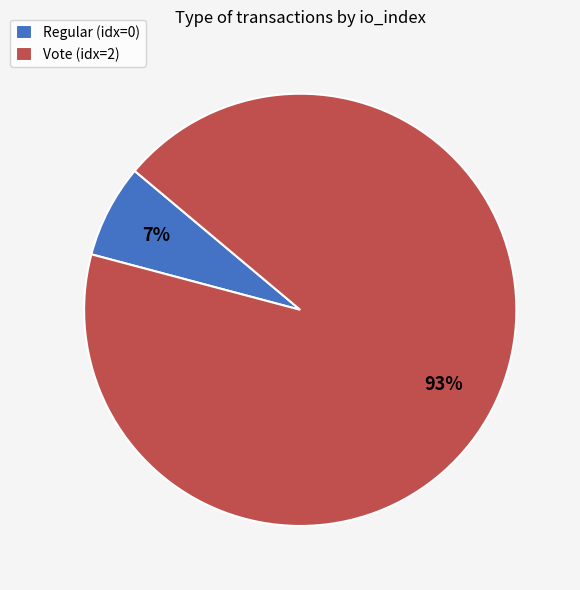

Approximately how many times larger is the value at Vote (idx=2) compared to Regular (idx=0)?

13.3